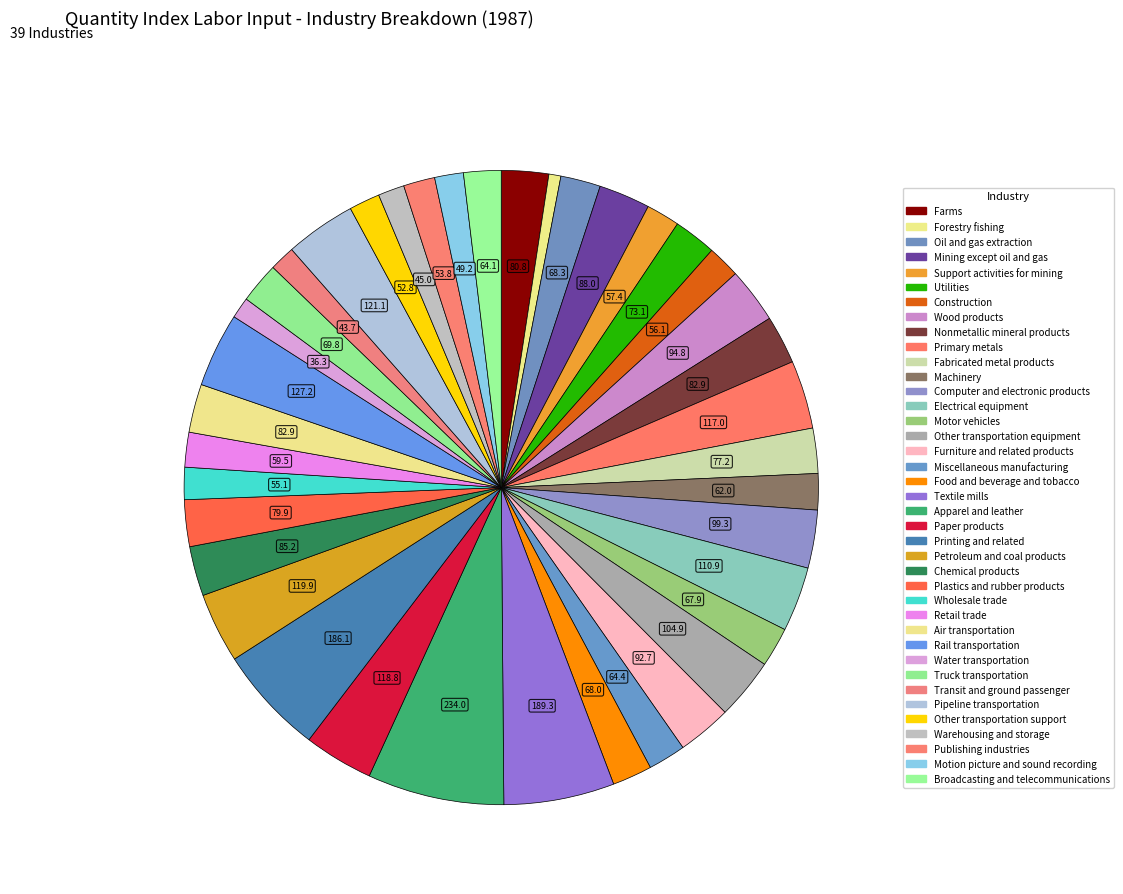

How many slices are in this pie chart?

39